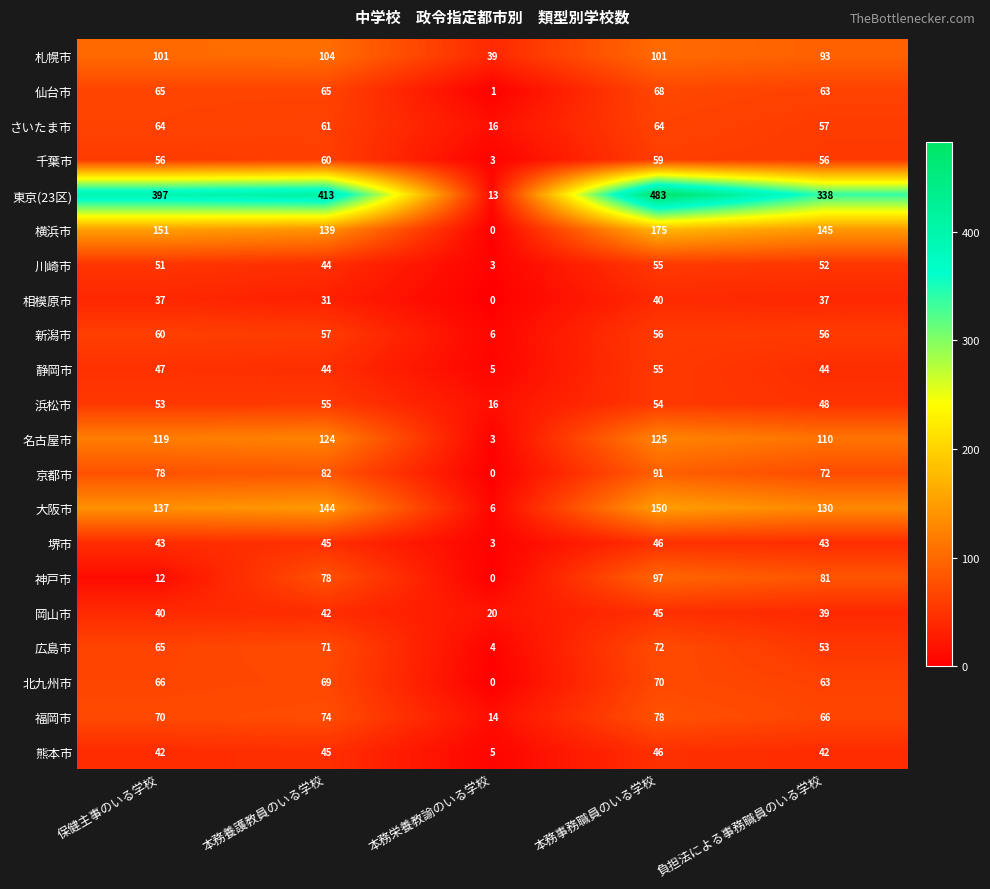

Which label corresponds to the smallest value in the chart?

本務栄養教諭のいる学校